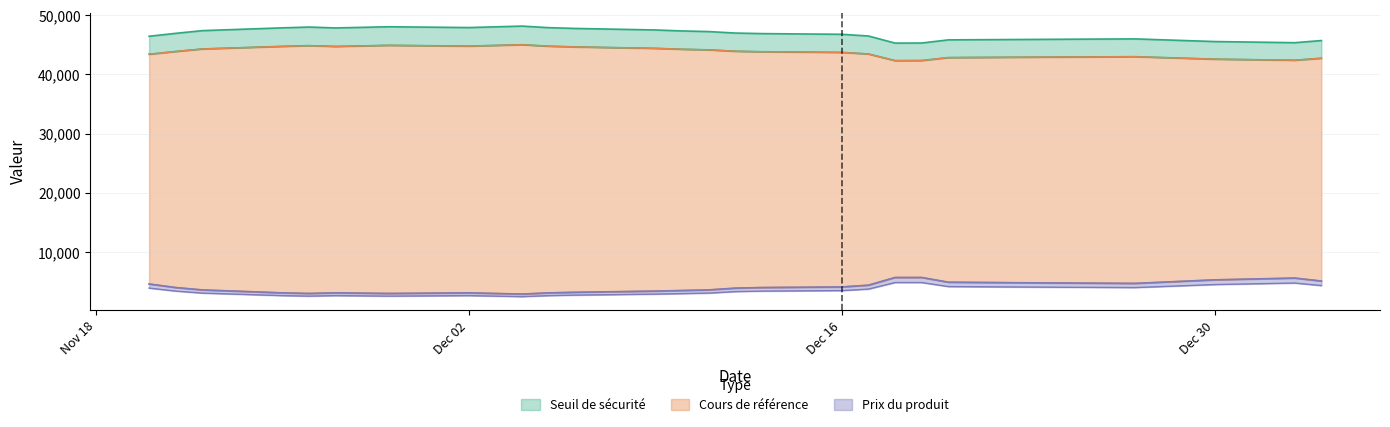

What are all the series names shown in the legend?

Seuil de sécurité, Cours de référence, Prix du produit